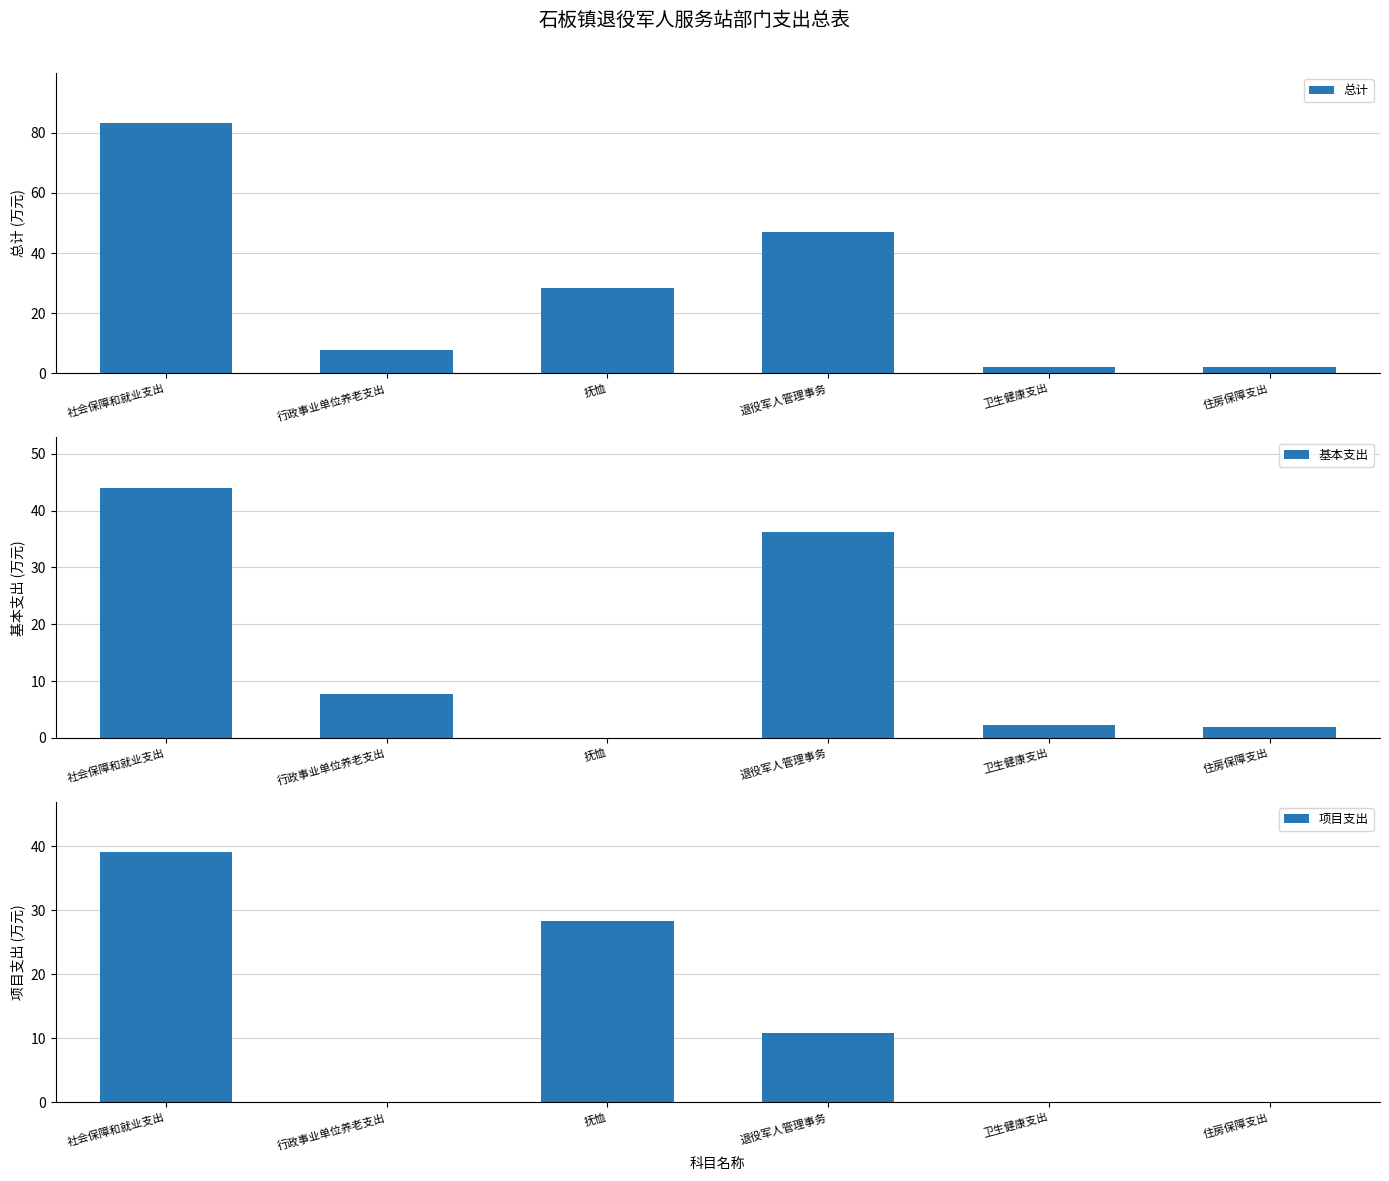

What position from the left is 退役军人管理事务?

4